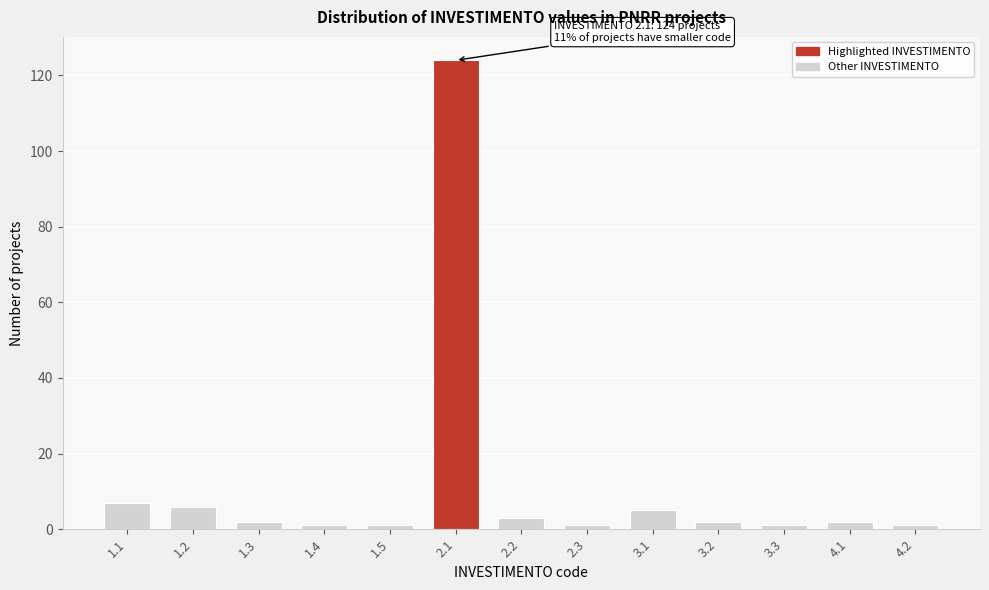

Reading left to right, list all the values displayed in this chart.

1.1=7	1.2=6	1.3=2	1.4=1	1.5=1	2.1=124	2.2=3	2.3=1	3.1=5	3.2=2	3.3=1	4.1=2	4.2=1